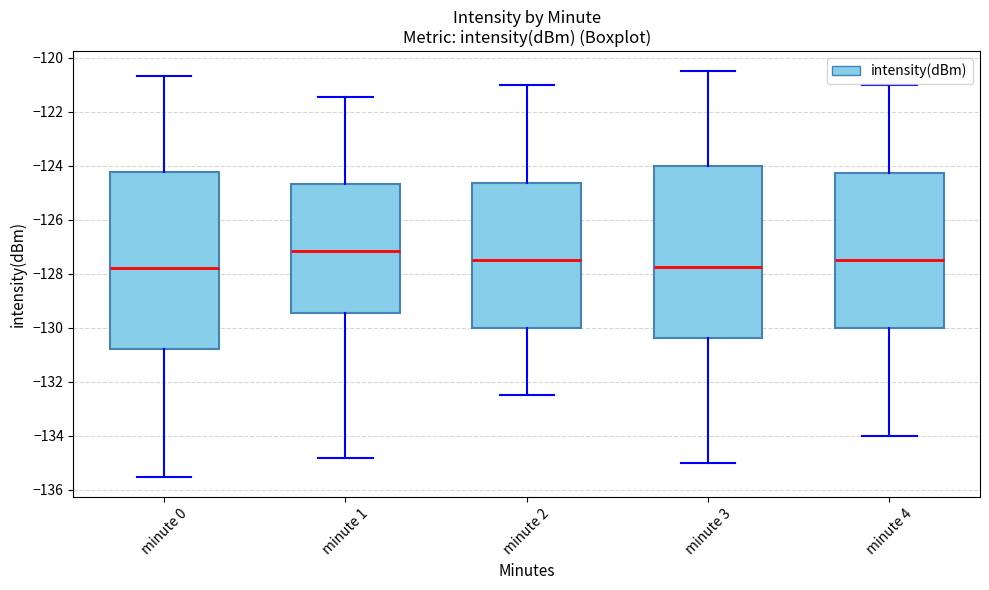

Where does the median line of the box for minute 4 sit on the y-axis? The values are not printed on the chart, so give them approximately, as read against the axis.

-127.4